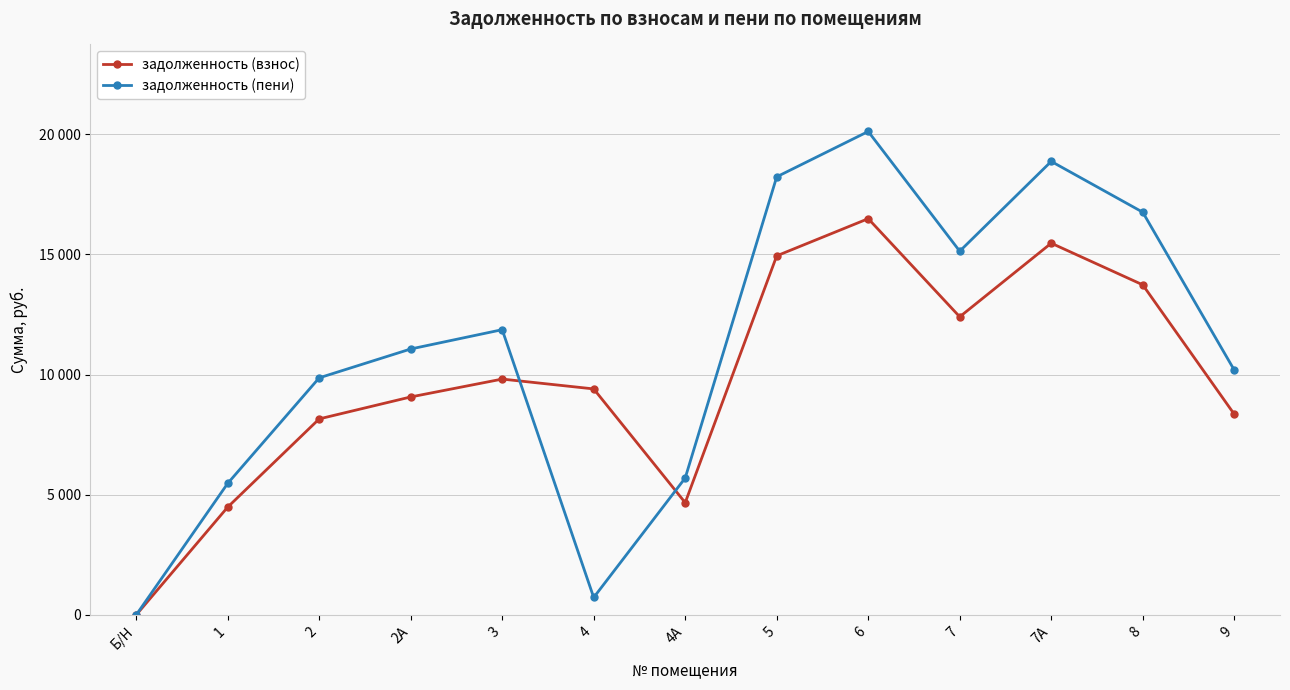

Rank the series by their maximum value, from lowest to highest.

задолженность (взнос), задолженность (пени)